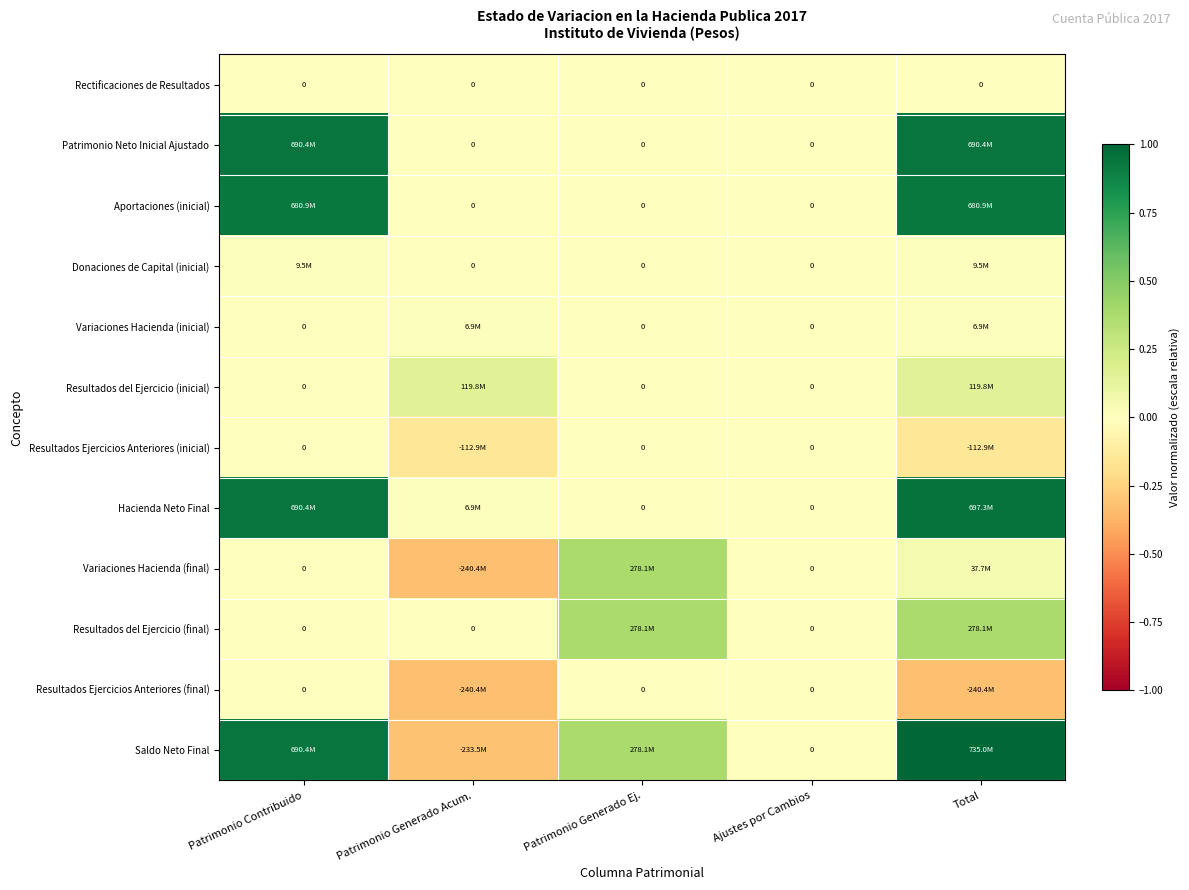

What is the difference between the maximum and minimum values in the Resultados del Ejercicio (inicial) series?

0.2